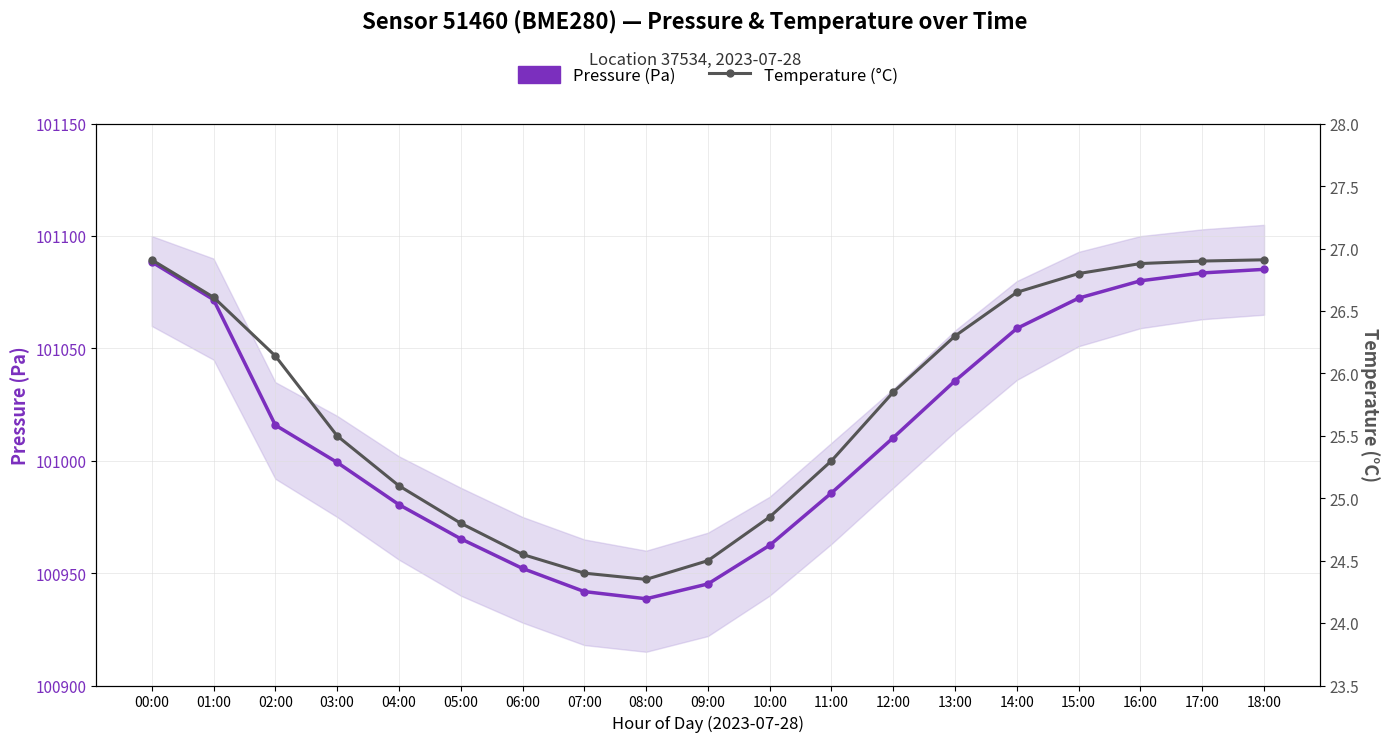

Reading right to left, extract all data points from this chart.

Pressure (Pa): 101085.2	101083.6	101080.1	101072.4	101058.9	101035.6	101010.3	100985.7	100962.4	100945.2	100938.6	100941.8	100952.1	100965.3	100980.5	100999.3	101015.9	101071.7	101088.5
Temperature (°C): 26.9	26.9	26.9	26.8	26.6	26.3	25.9	25.3	24.9	24.5	24.4	24.4	24.6	24.8	25.1	25.5	26.1	26.6	26.9